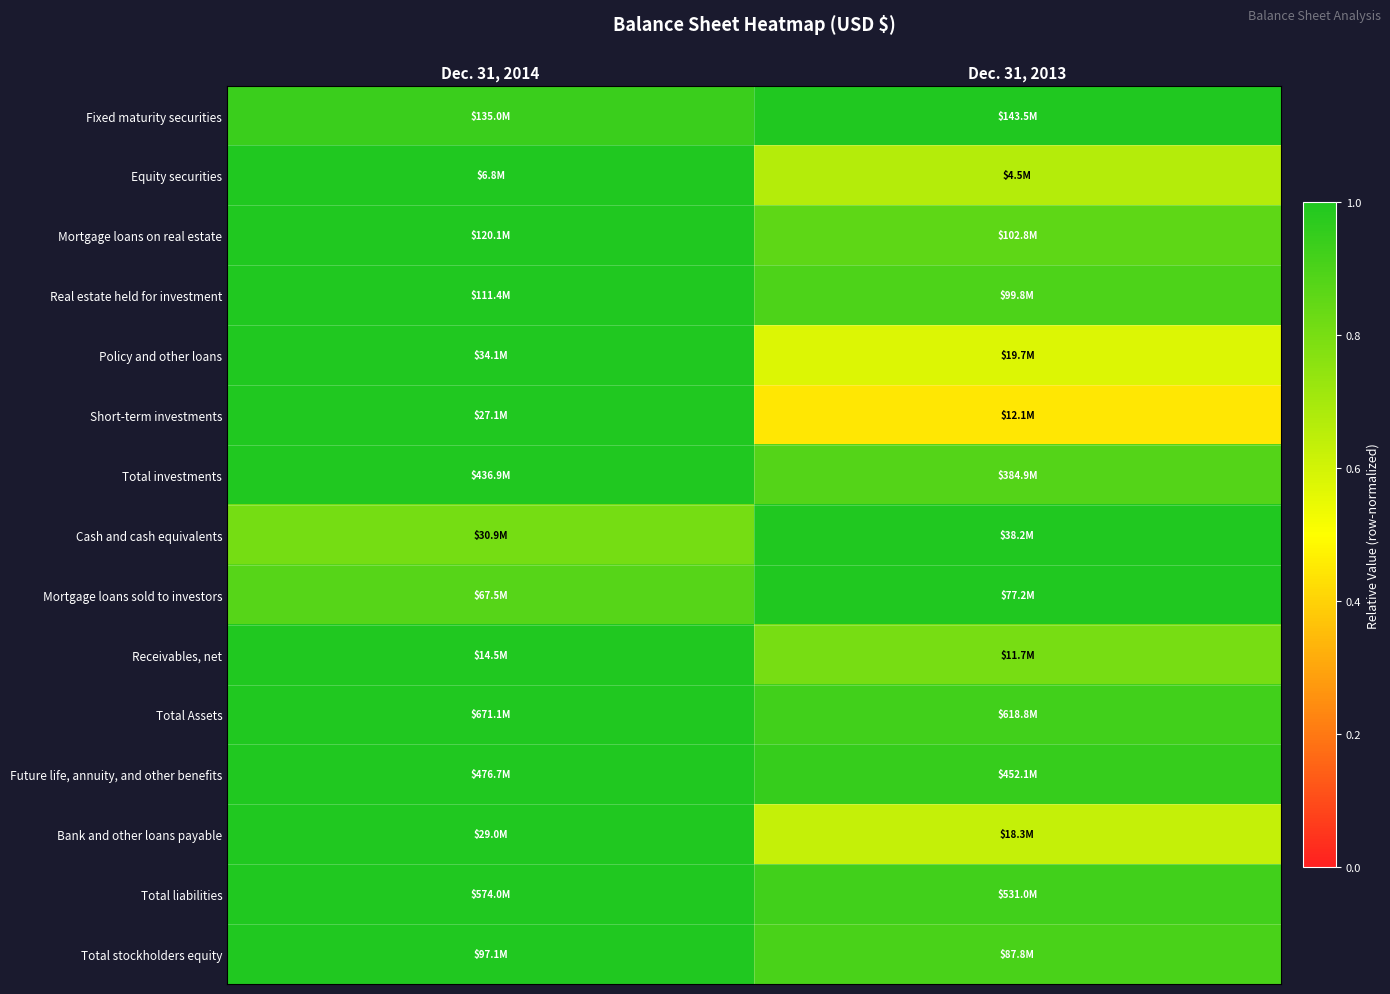

At which category is the sum across all series the highest?

Dec. 31, 2014